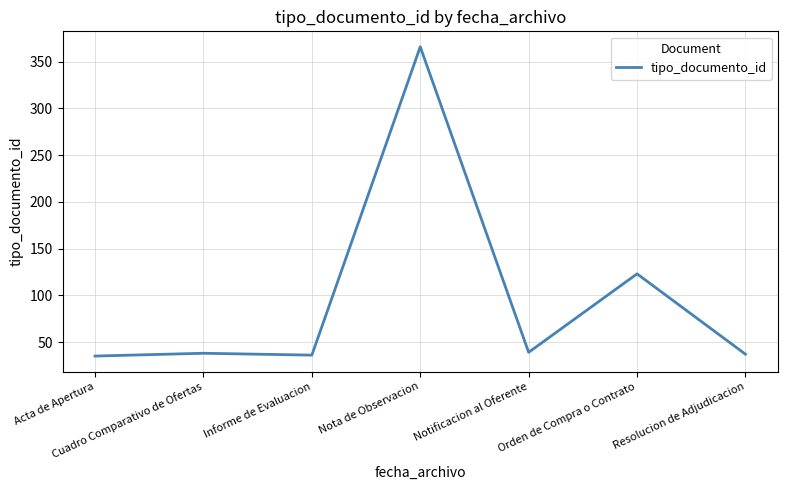

What is the sum of the values at Orden de Compra o Contrato and Notificacion al Oferente?

162